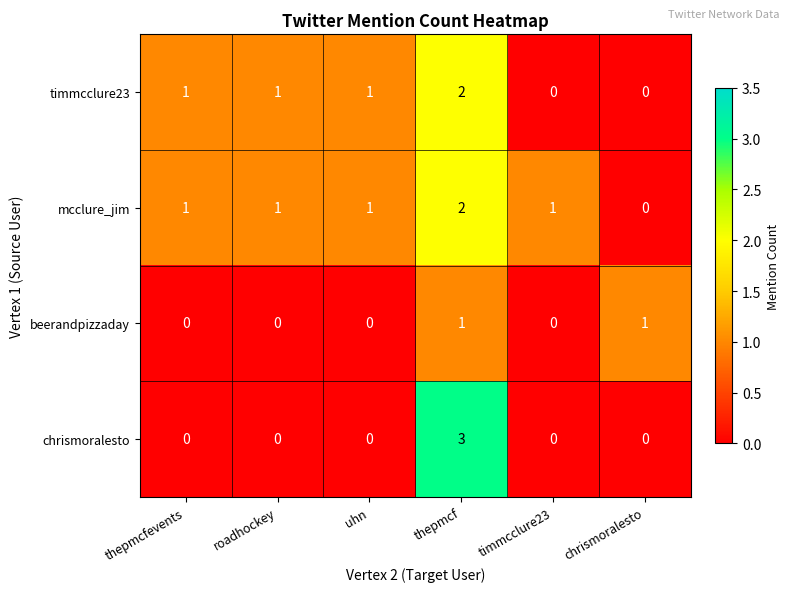

Is it true that chrismoralesto equals 0 at thepmcfevents?

True